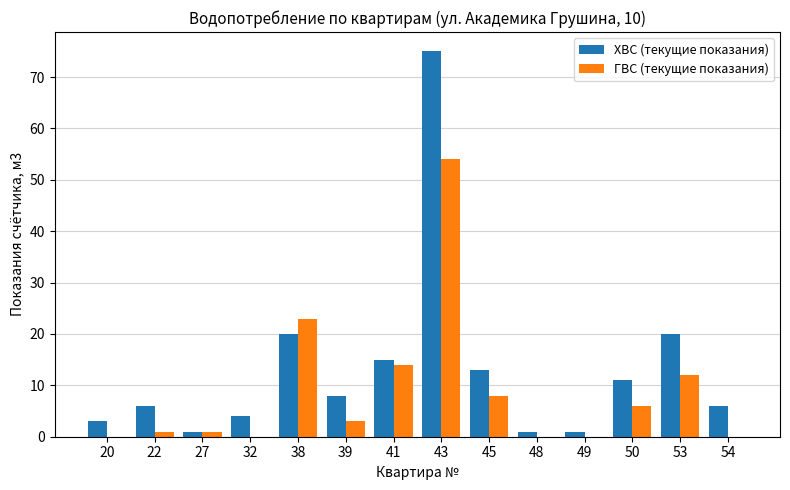

Are the bars horizontal?

No